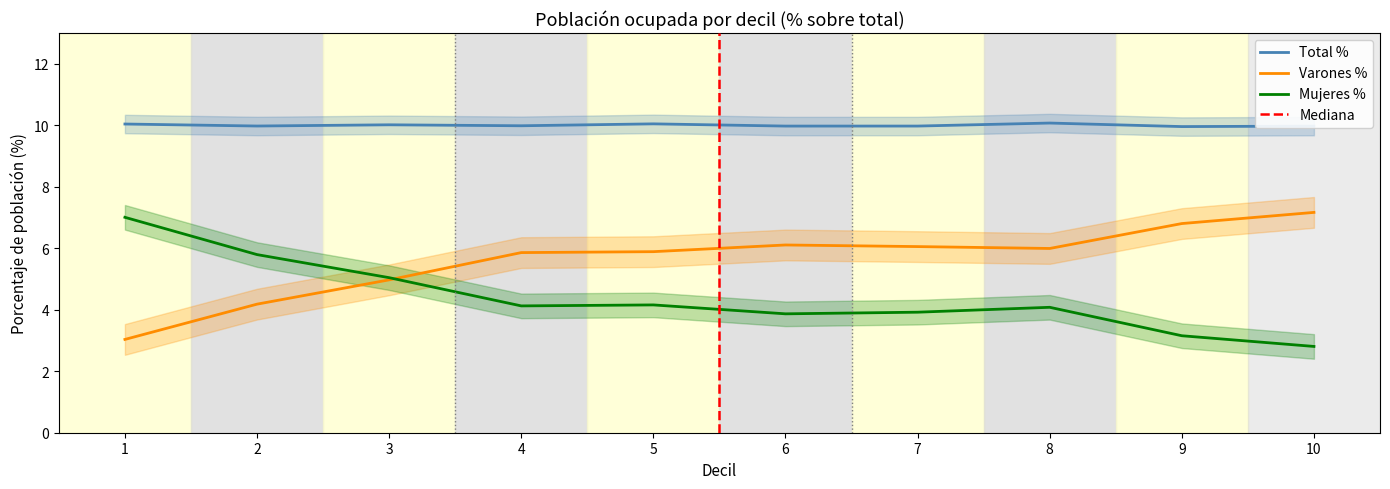

List the series in order of their overall mean, highest first.

Total %, Varones %, Mujeres %